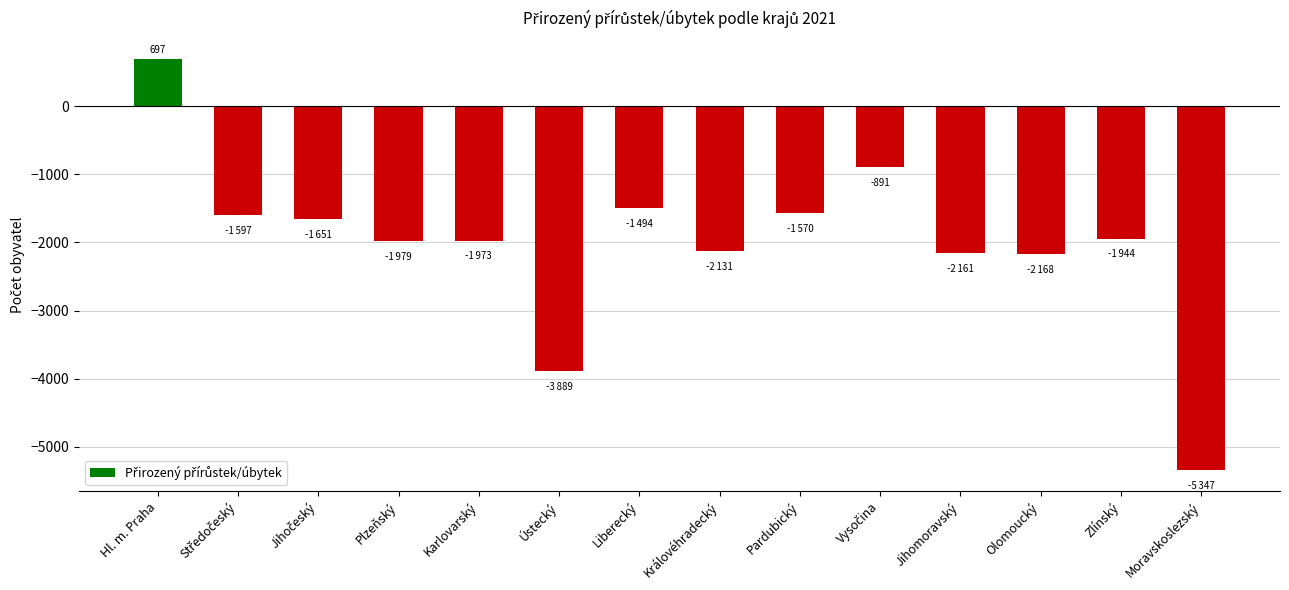

True or false: the data shows -2532 at Liberecký.

False